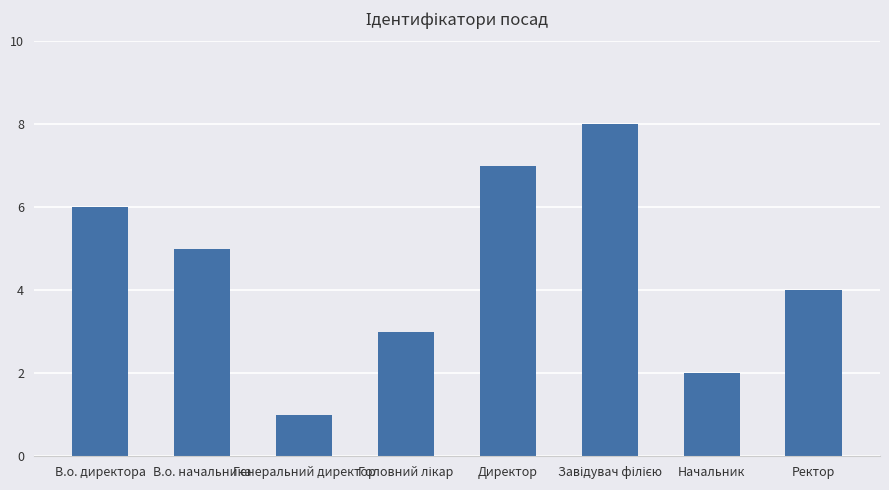

Are the bars grouped side by side (vs. stacked)?

No